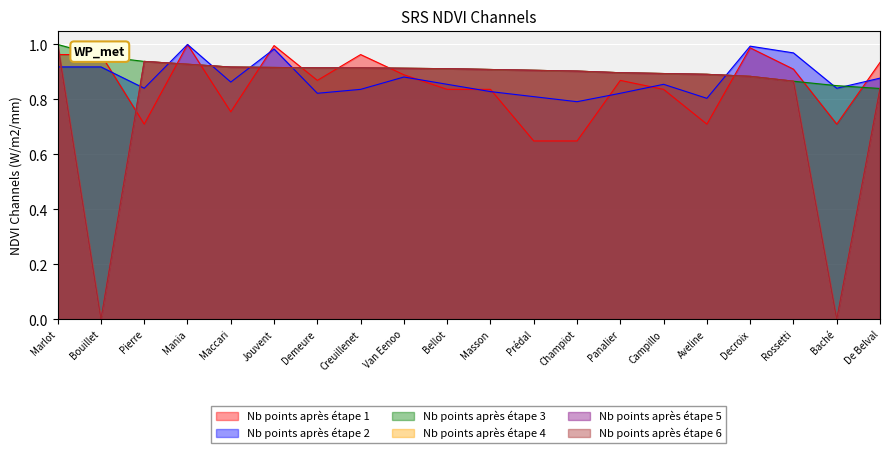

What is the label of the 10th point from the right?

Masson